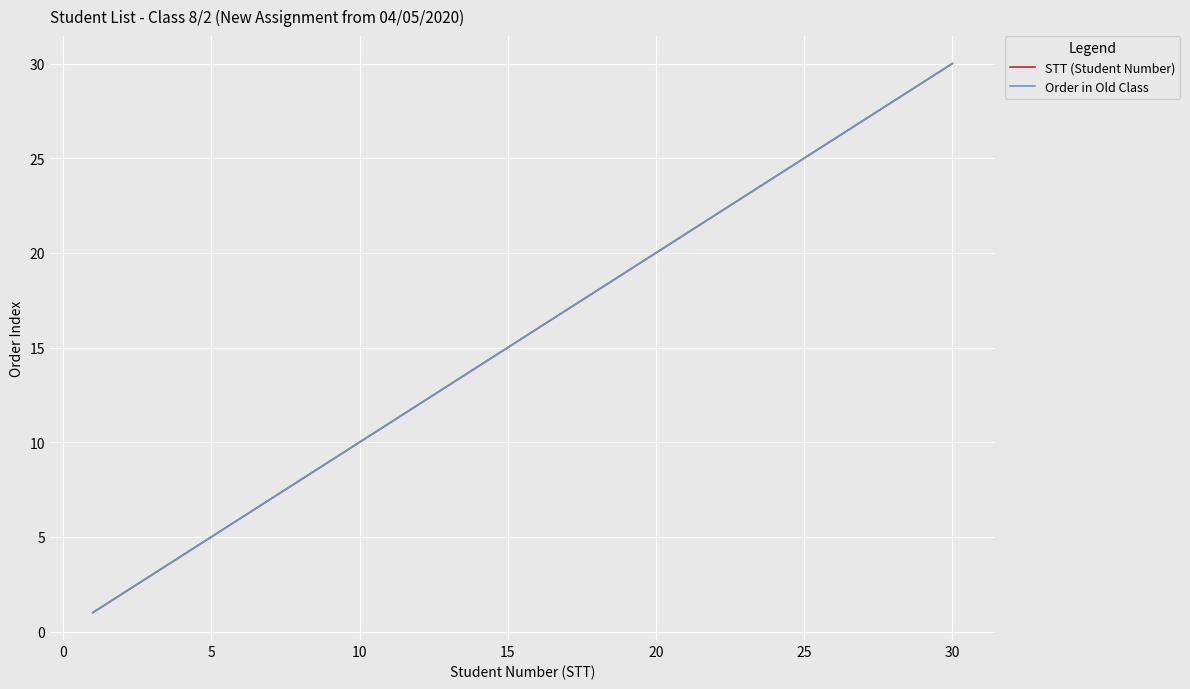

Is this an area chart (filled region under the line)?

No